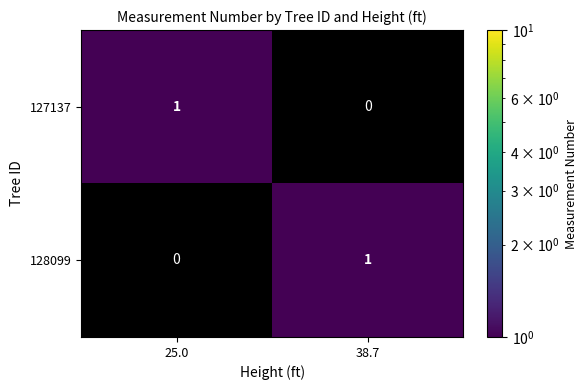

Rank the series at 25.0 from lowest to highest value.

128099, 127137